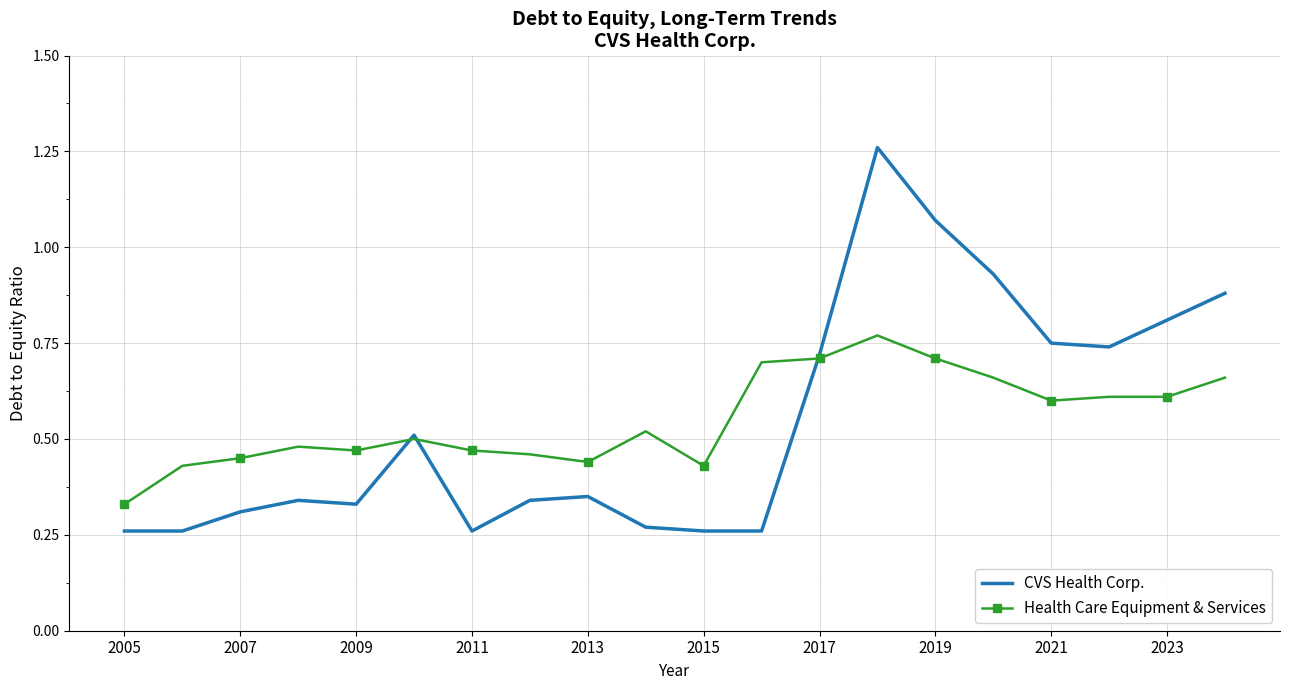

True or false: Health Care Equipment & Services has more than 1 points higher than both neighbors.

True